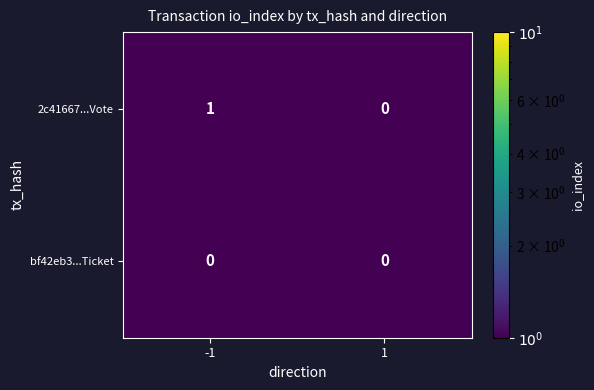

The 2c41667...Vote series shows 1 at -1. True or false?

True